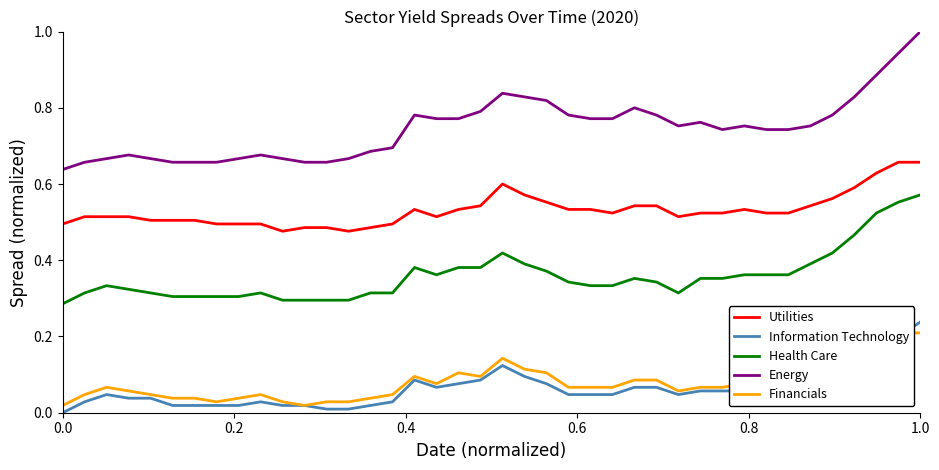

True or false: Information Technology and Health Care intersect in this chart.

False